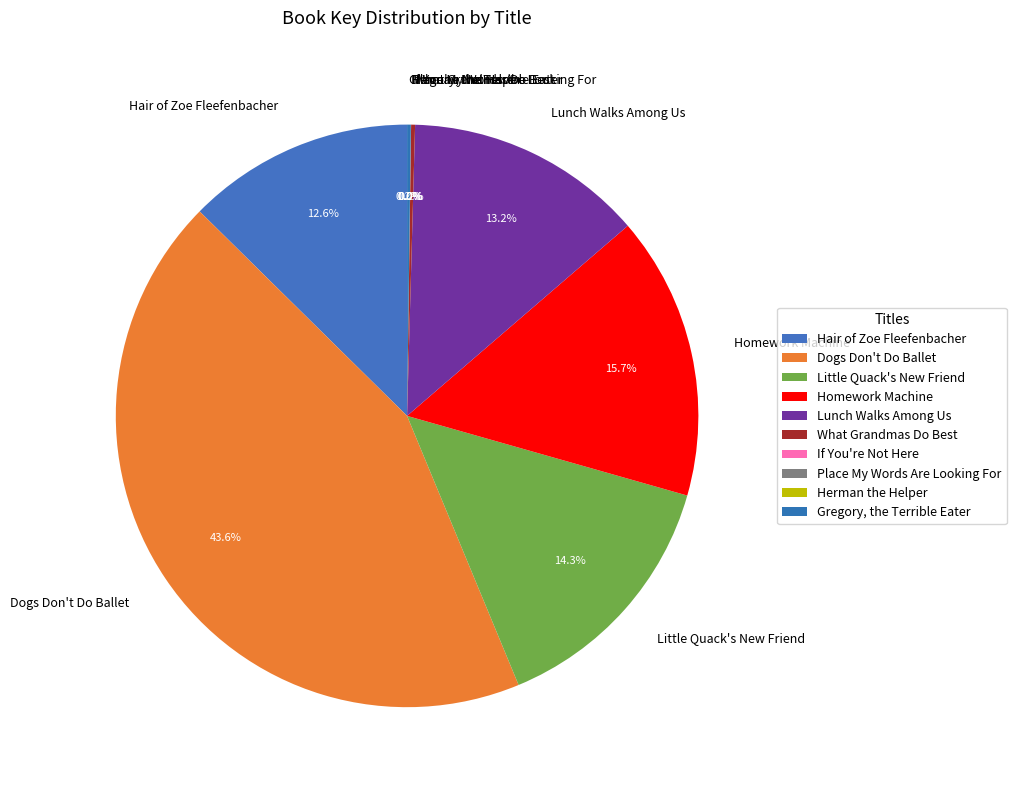

Combined, do Lunch Walks Among Us and Dogs Don't Do Ballet account for over 50%?

Yes